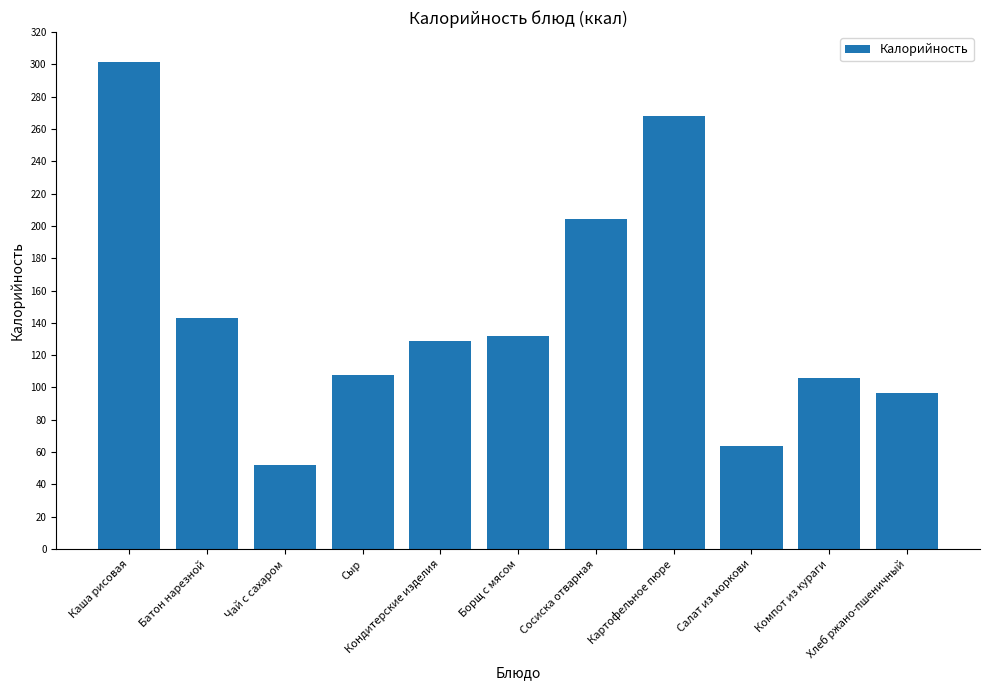

What is the sum of all values?

1602.9